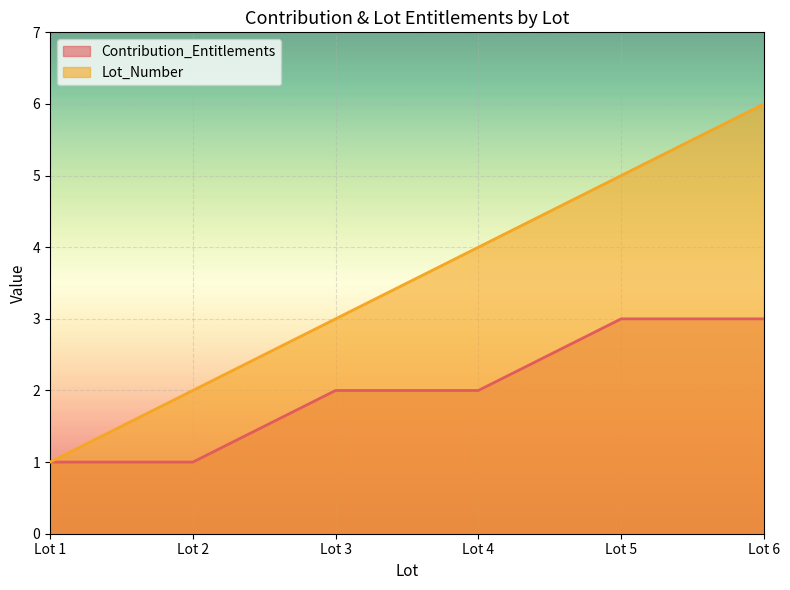

At how many categories does at least one series exceed 4?

2